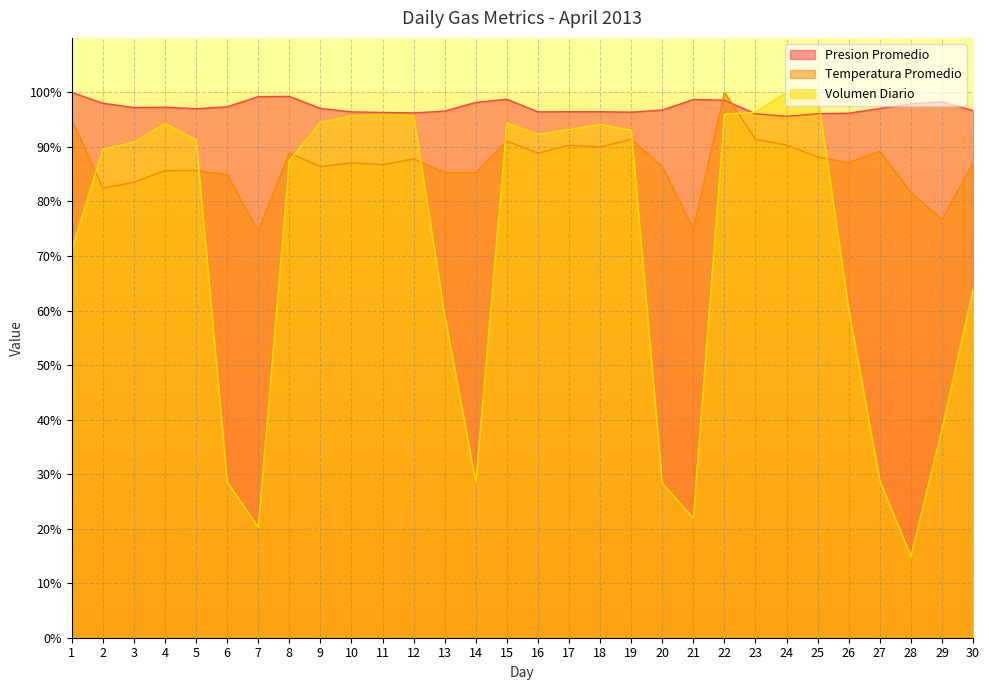

What is the difference between the highest and lowest values at 1?

28.9